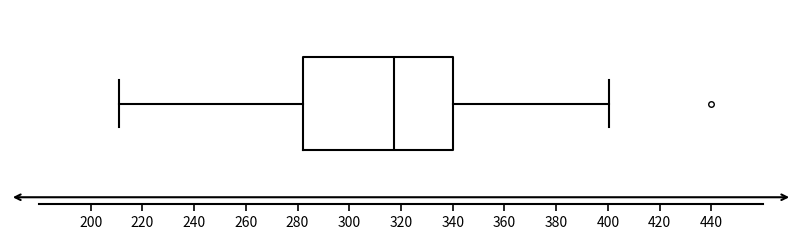

Where does the right whisker of the box end on the x-axis? The values are not printed on the chart, so give them approximately, as read against the axis.

400